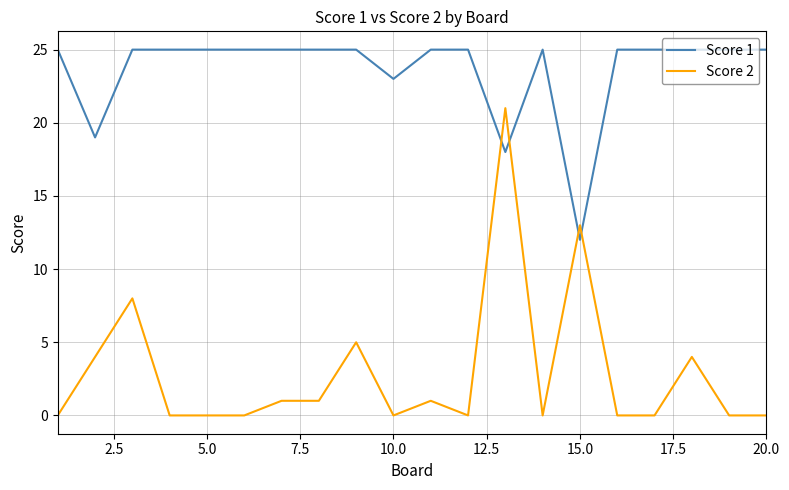

What is the maximum value shown in the chart?

25